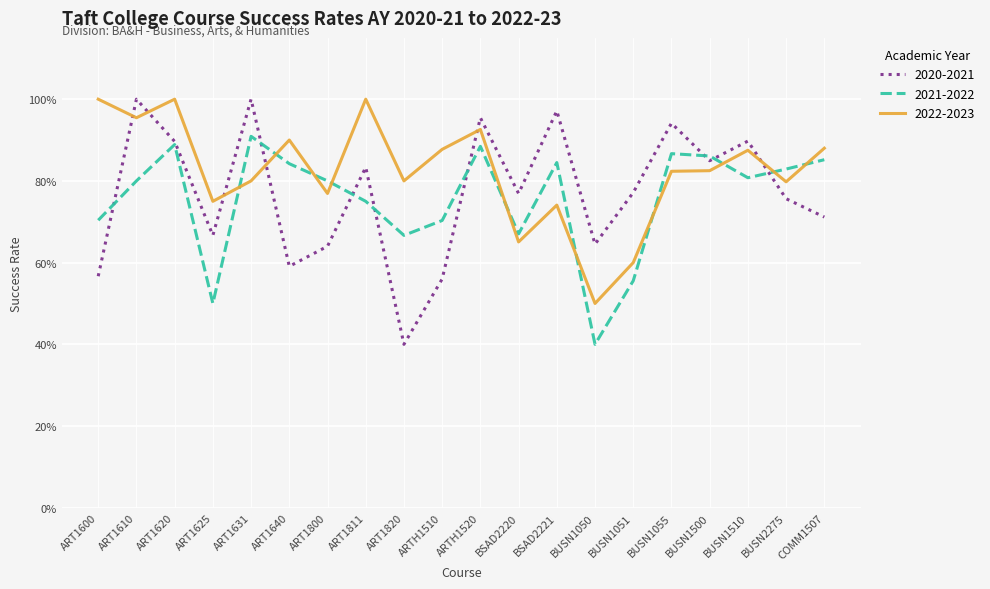

What is the label of the 20th point from the right?

ART1600